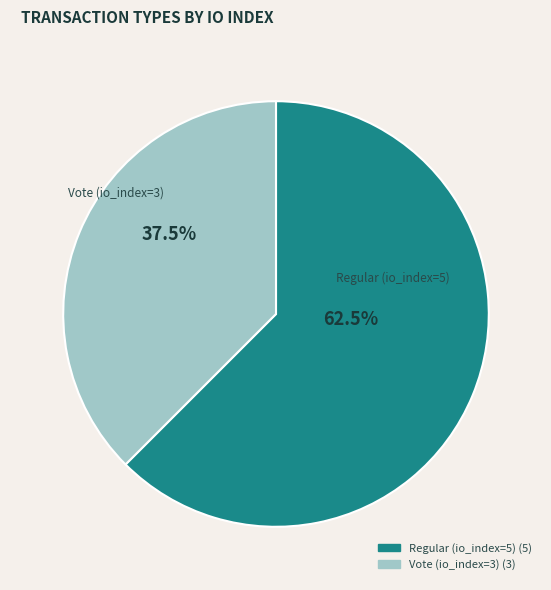

What is the total percentage of Regular (io_index=5) and Vote (io_index=3)?

100.0%